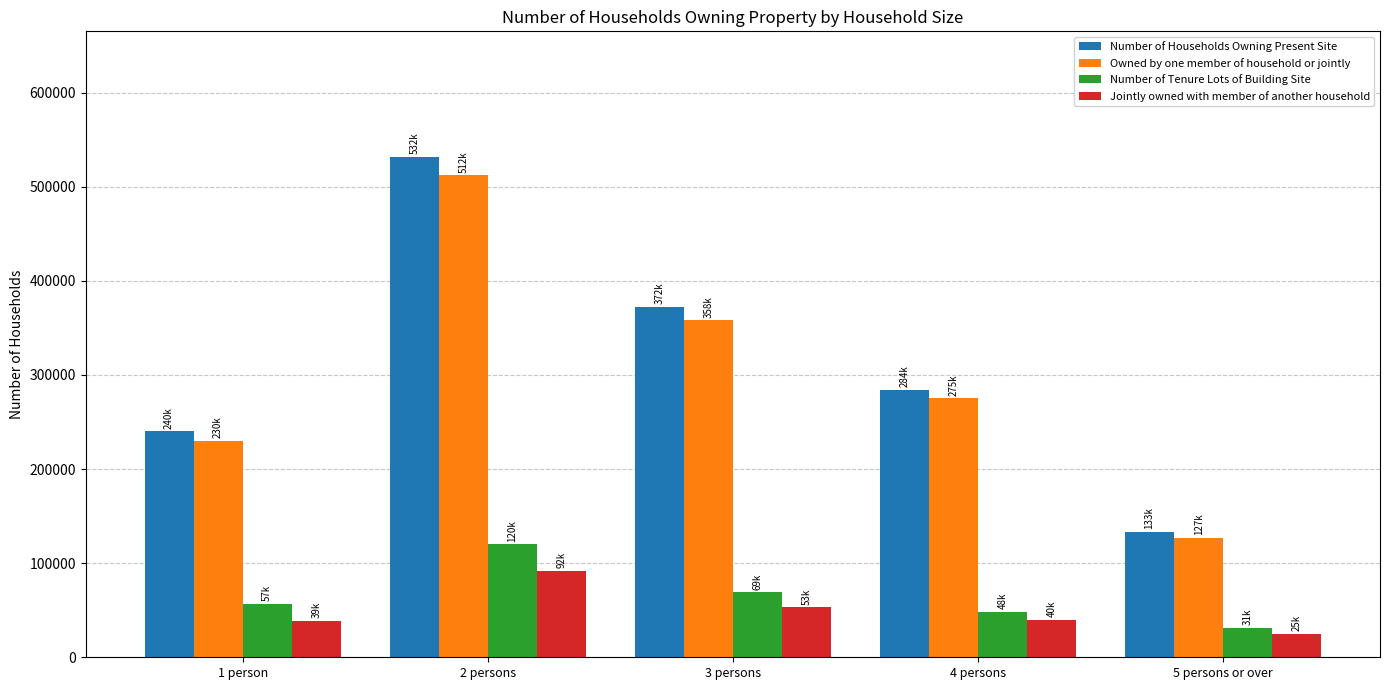

Which category has the lowest value across all series?

5 persons or over